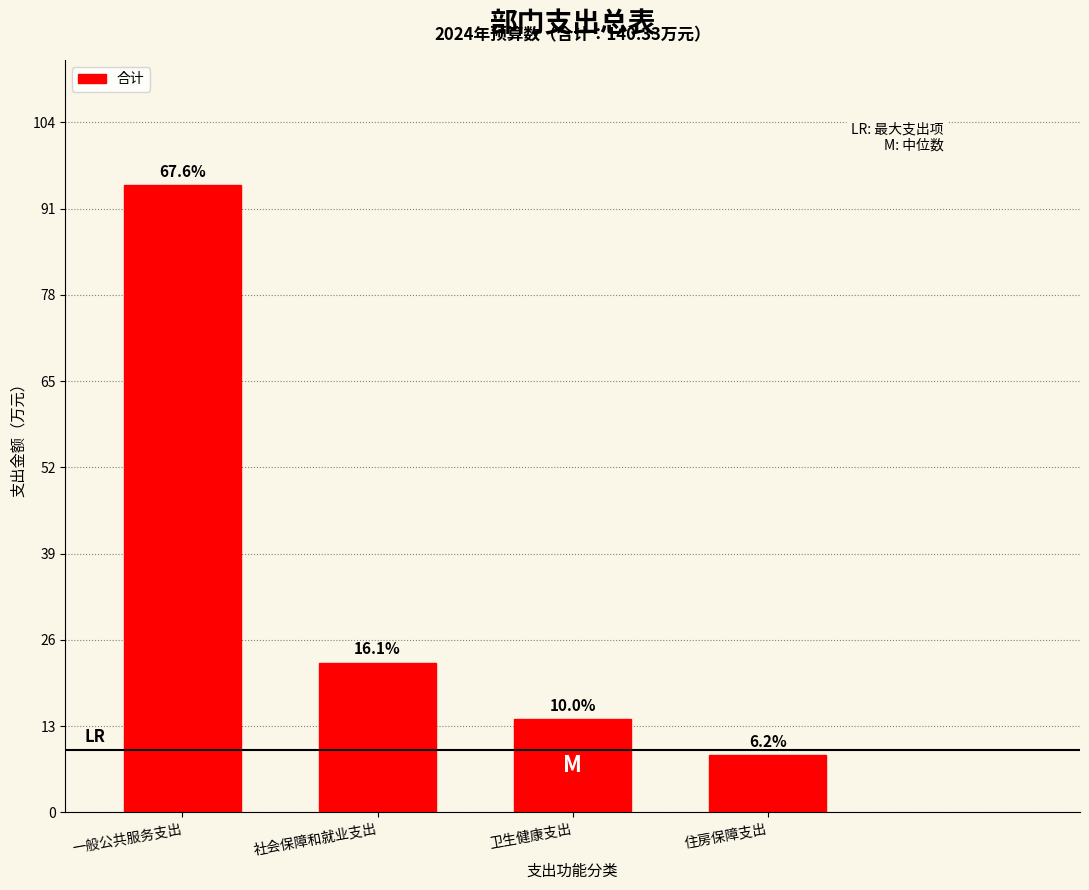

How many bars are there in total?

4